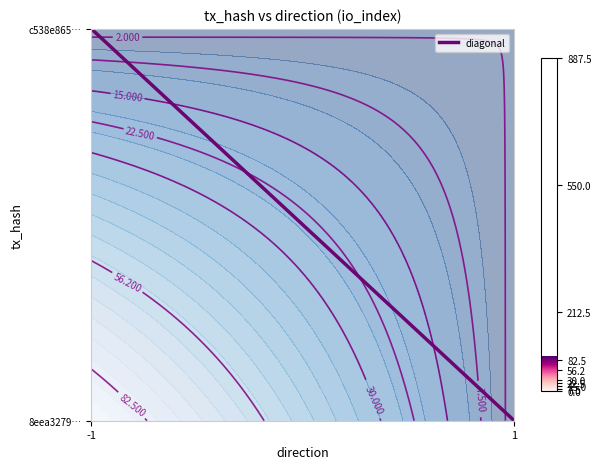

List the labels in order of value, largest first.

-1, 1